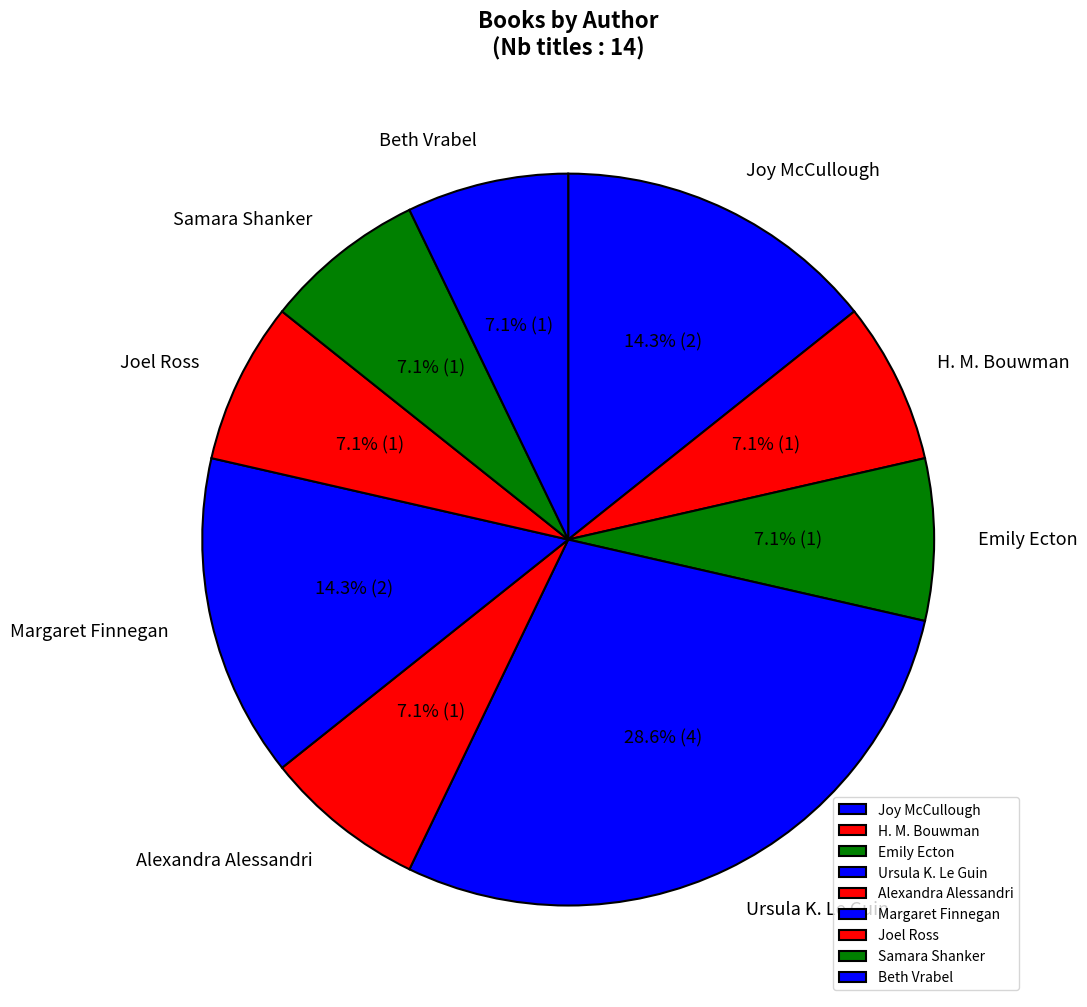

How many slices are in this pie chart?

9